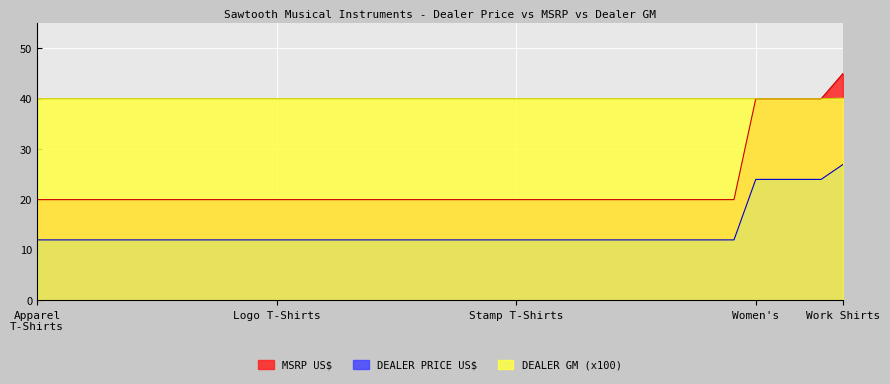

What is the spread (max minus min) of values at ST-STAMP-WOMEN-T-M?

28.0